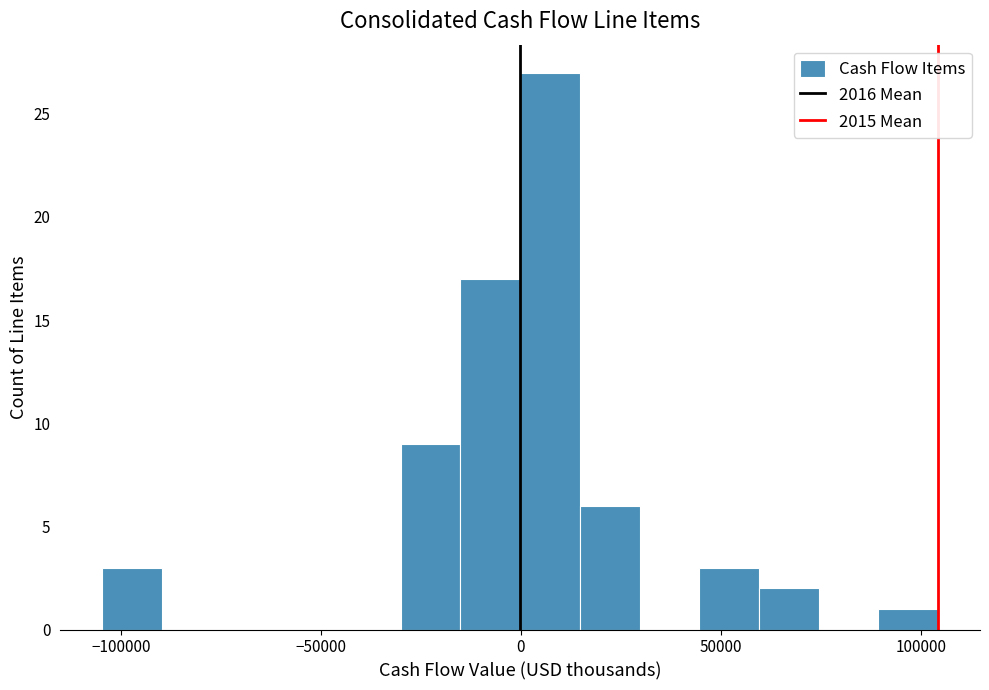

Read against the x-axis, roughly where is the centre of the tallest bar?

5000